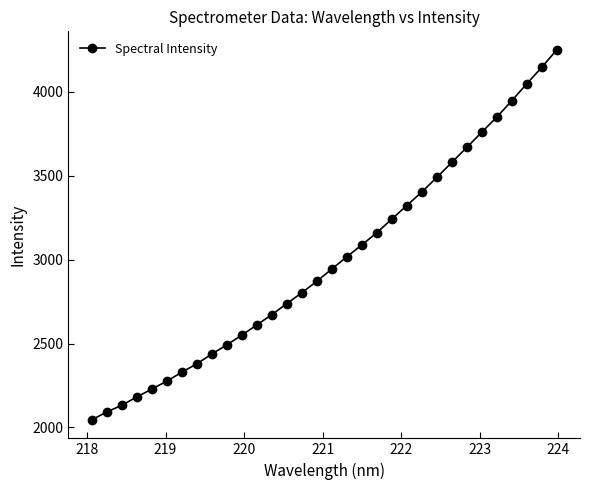

What is the greatest value displayed?

4250.6